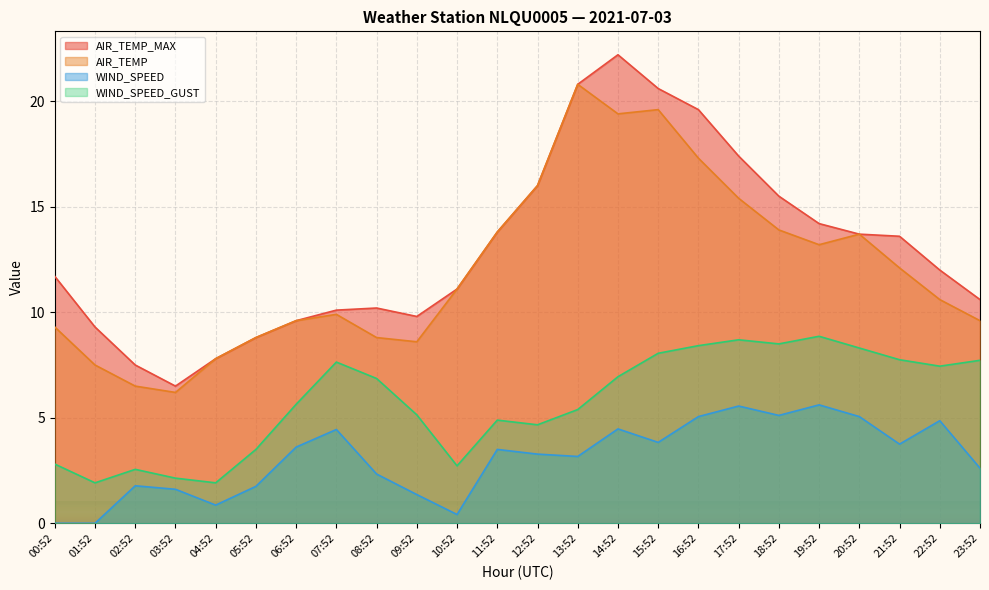

Rank the categories by AIR_TEMP value from lowest to highest.

03:52, 02:52, 01:52, 04:52, 09:52, 05:52, 08:52, 00:52, 06:52, 23:52, 07:52, 22:52, 10:52, 21:52, 19:52, 20:52, 11:52, 18:52, 17:52, 12:52, 16:52, 14:52, 15:52, 13:52